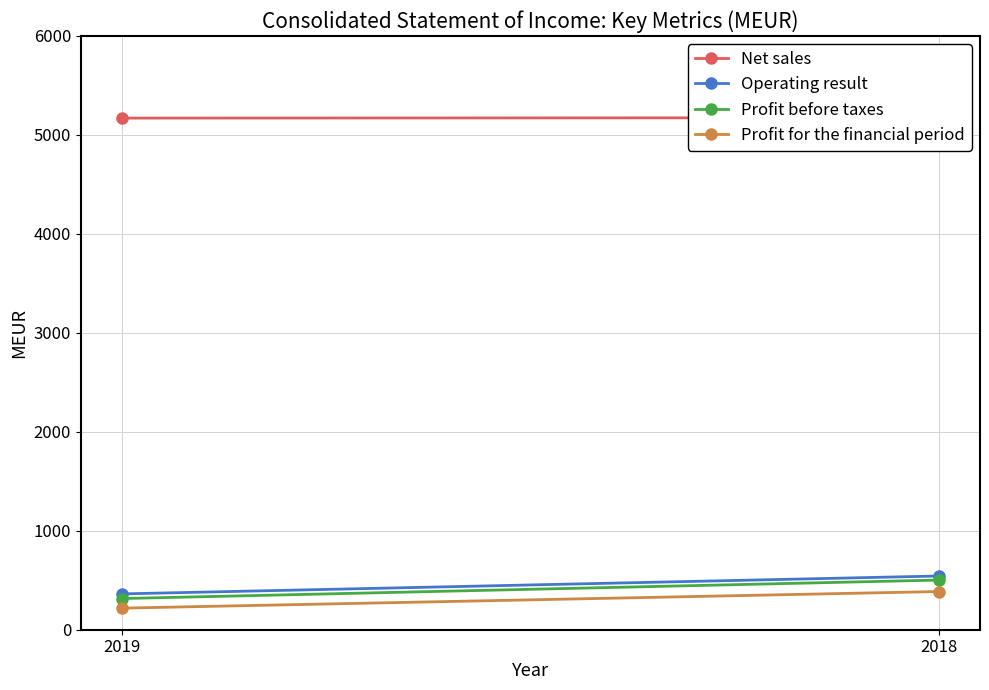

Which series has the largest total across all categories?

Net sales